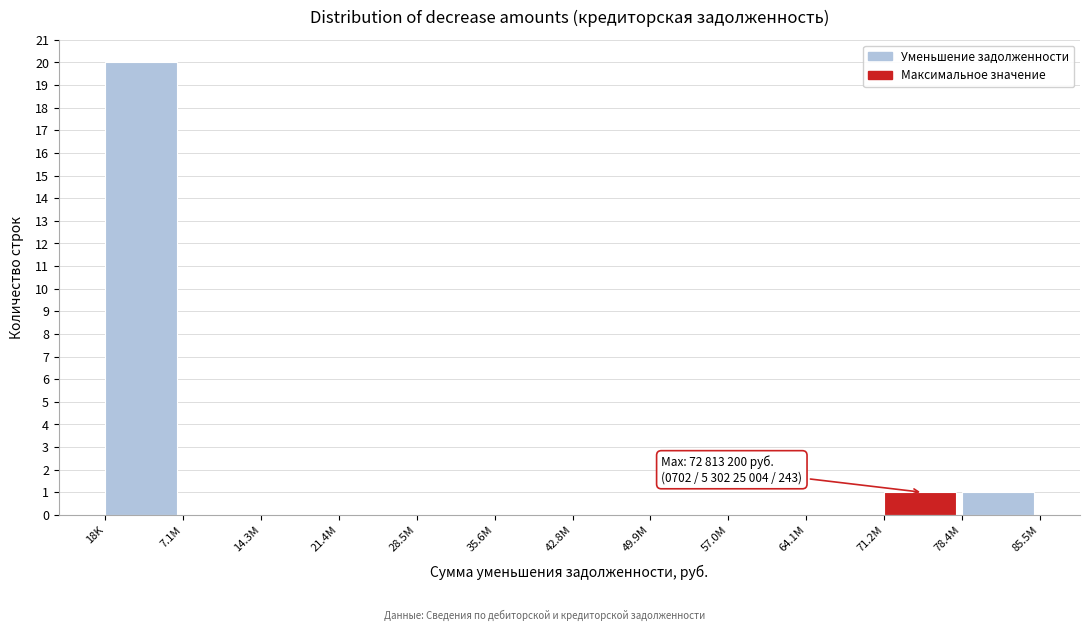

Reading right to left, what are all the values shown in this chart?

78.4M=1	71.2M=1	64.1M=0	57.0M=0	49.9M=0	42.8M=0	35.6M=0	28.5M=0	21.4M=0	14.3M=0	7.1M=0	18K=20